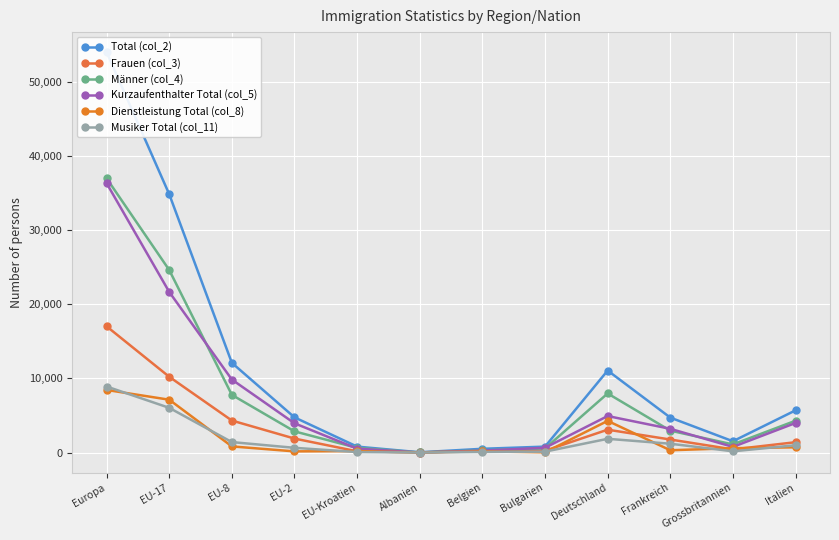

Which has a higher value, Italien or EU-8?

EU-8